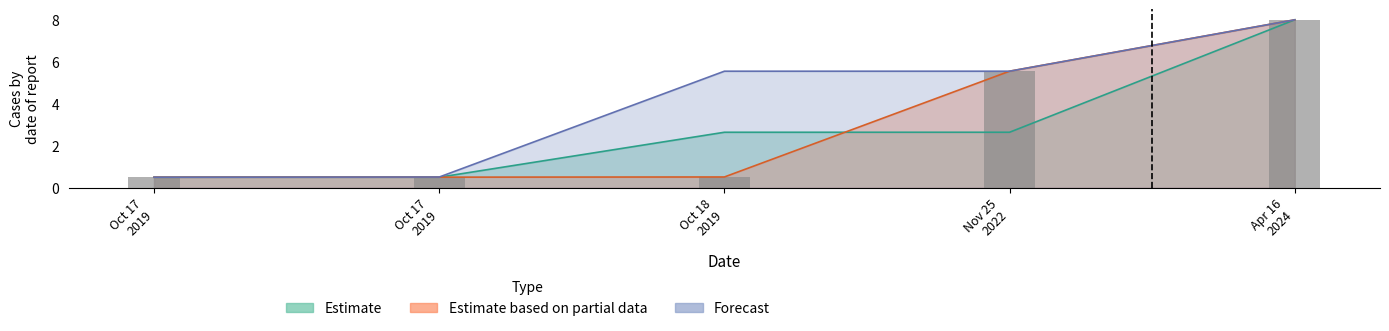

What is the difference between the Estimate based on partial data values at Oct 17 2019 and Apr 16 2024?

7.5